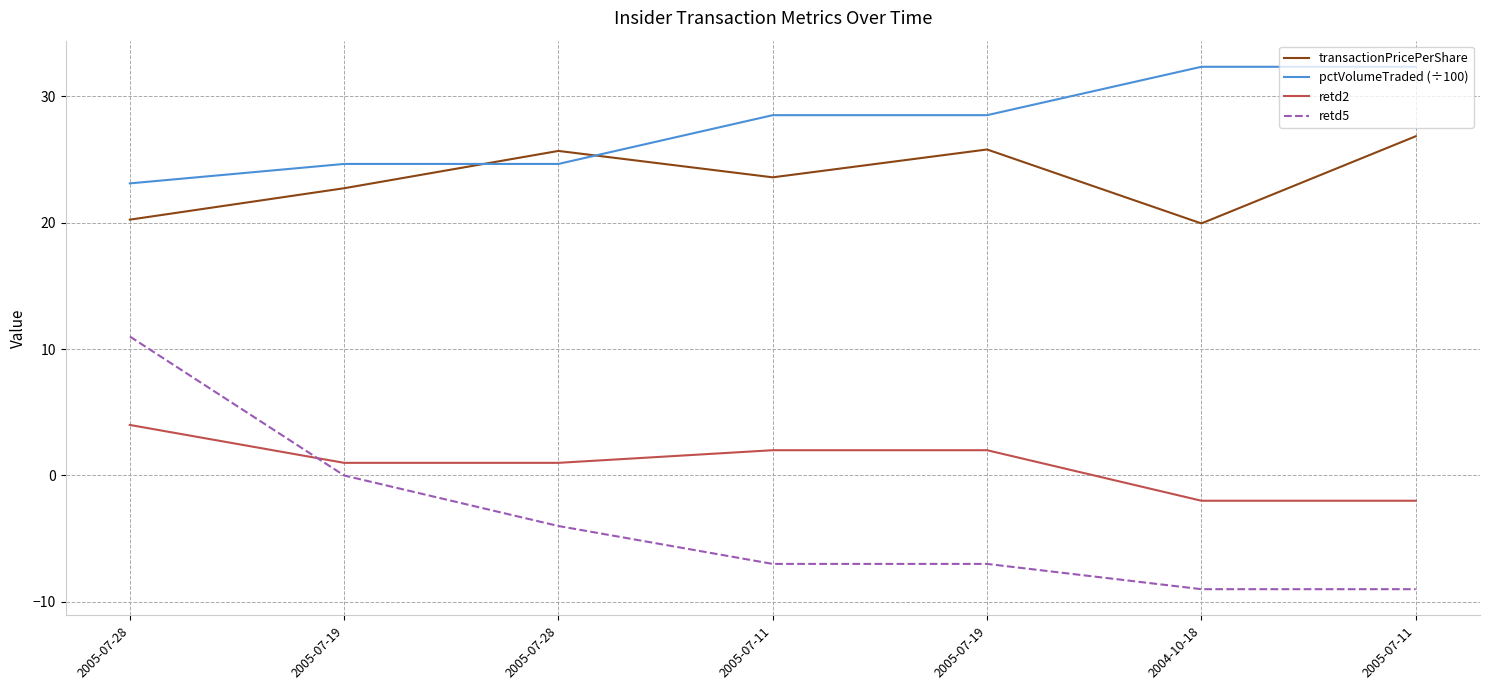

What are all the series names shown in the legend?

transactionPricePerShare, pctVolumeTraded (÷100), retd2, retd5